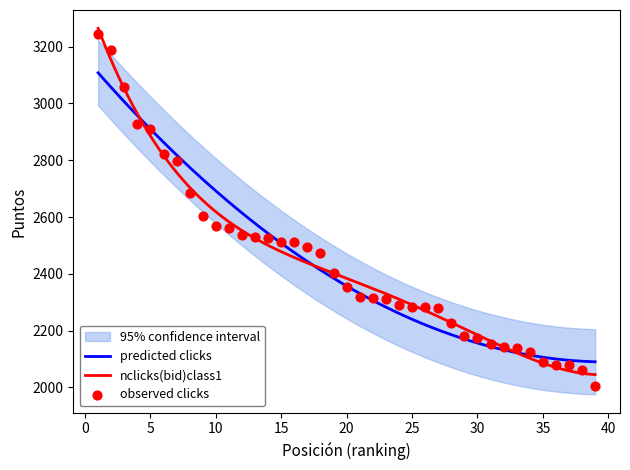

What is the change in value from 3 to 6?

-237